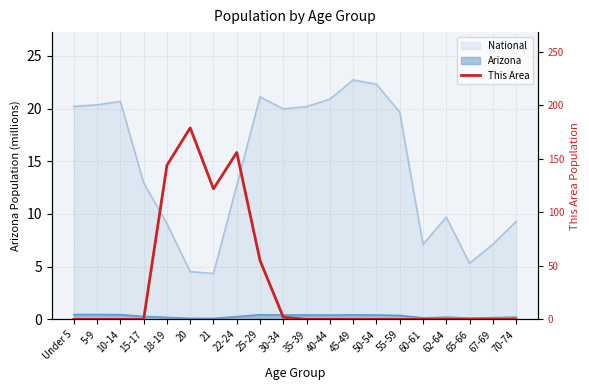

What is the greatest value displayed?

179